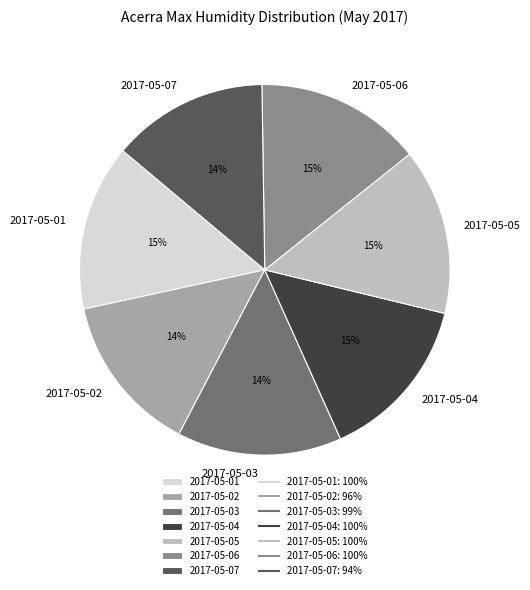

Is there a majority slice in this chart?

No